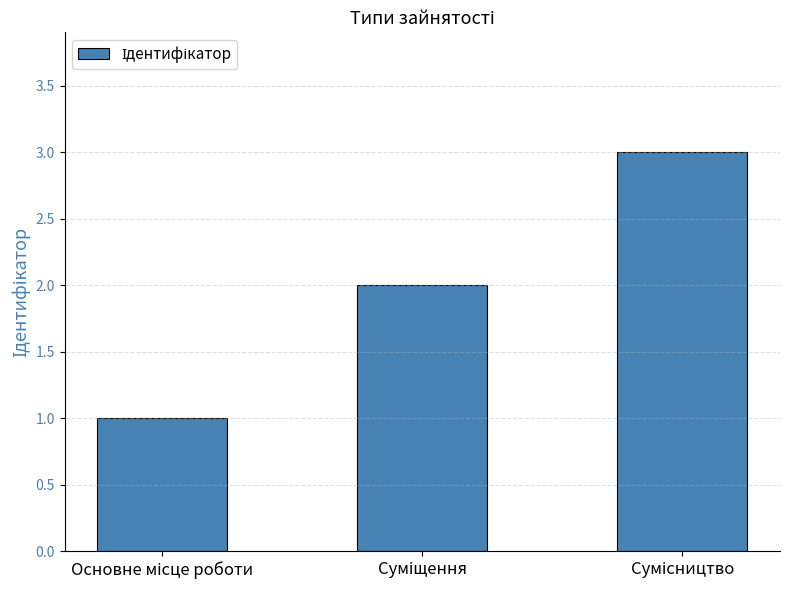

What is the difference between the maximum and minimum values?

2